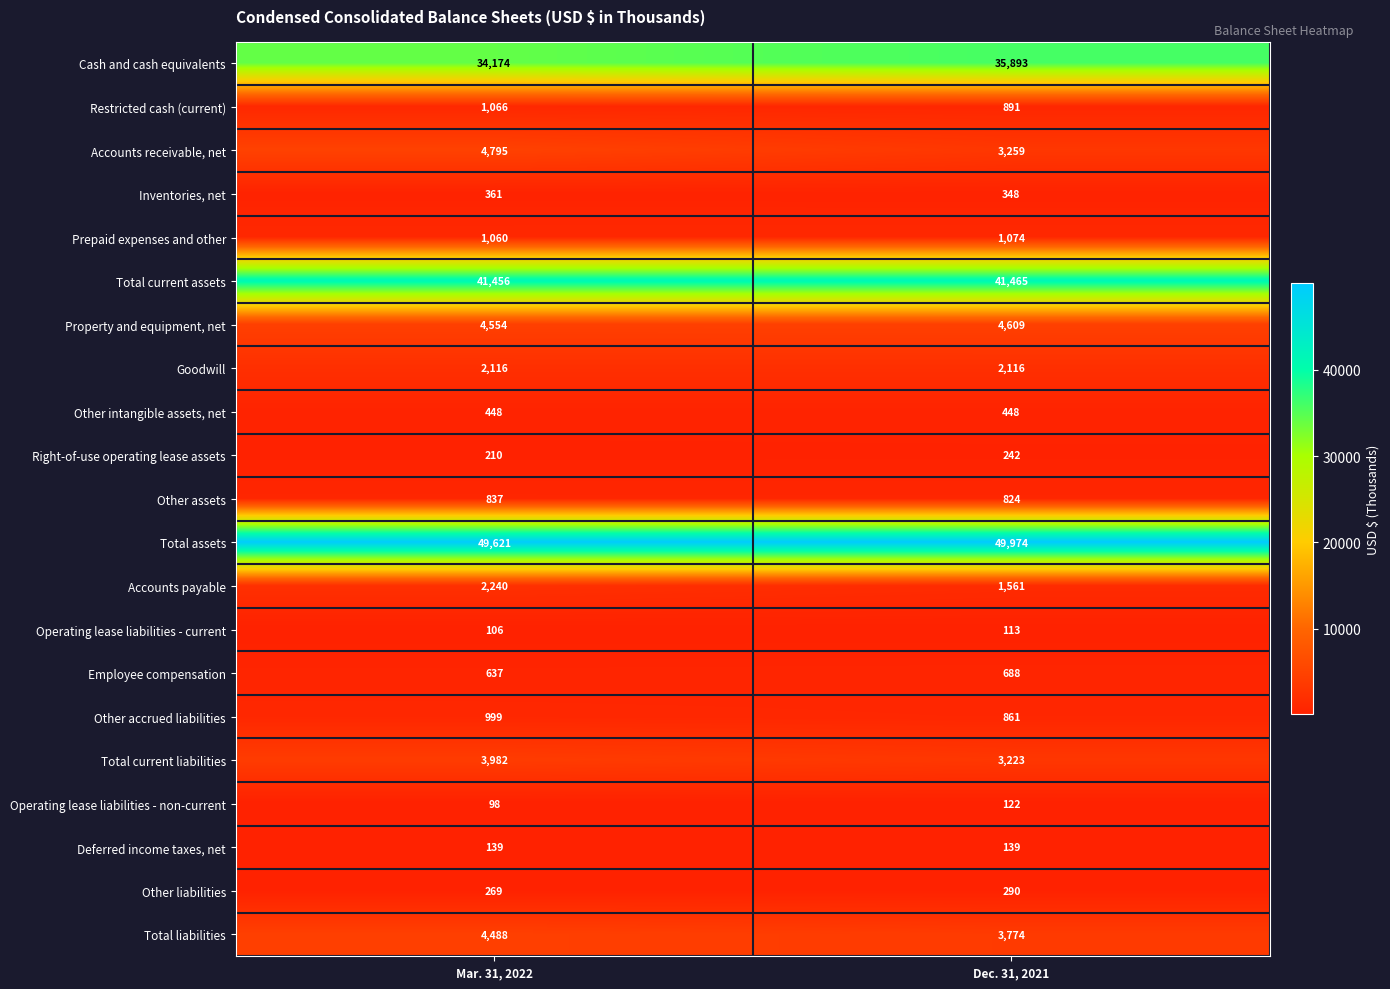

What is the maximum value for Operating lease liabilities - current?

113